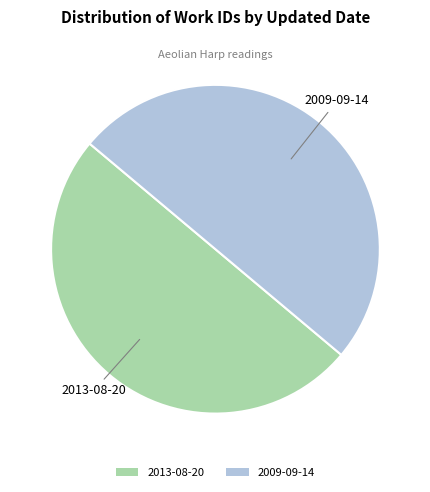

The 2009-09-14 slice represents 50% of the pie. True or false?

True